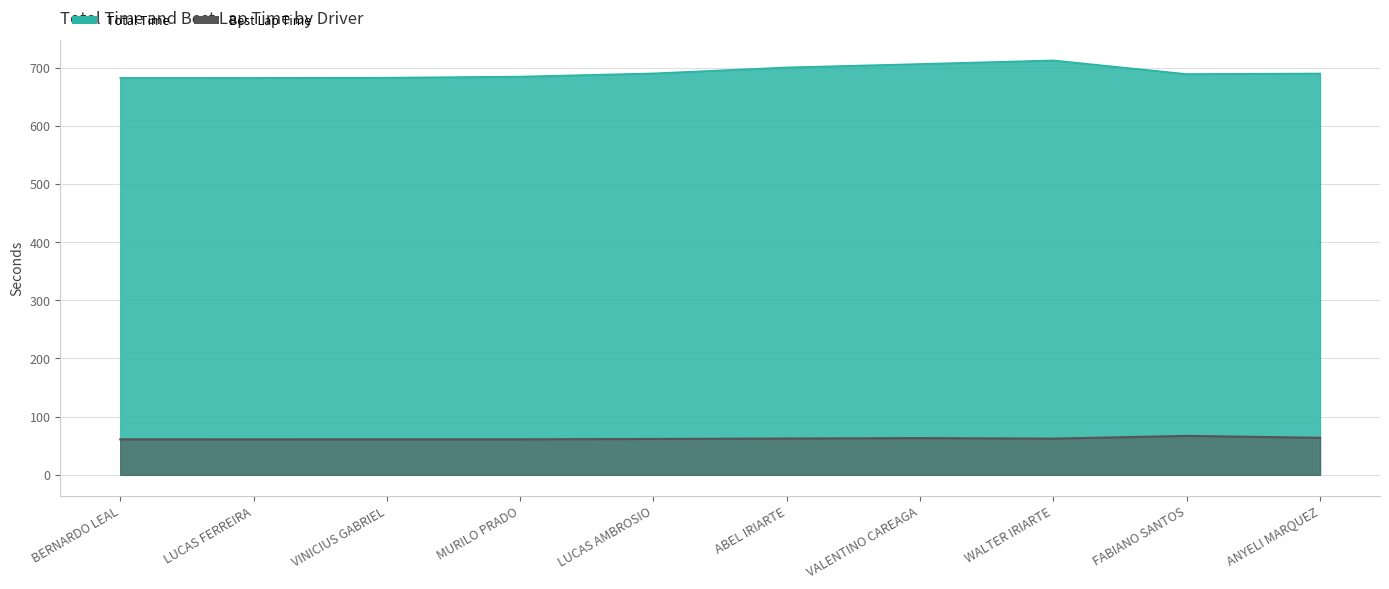

Between VALENTINO CAREAGA and LUCAS FERREIRA, which is larger?

VALENTINO CAREAGA